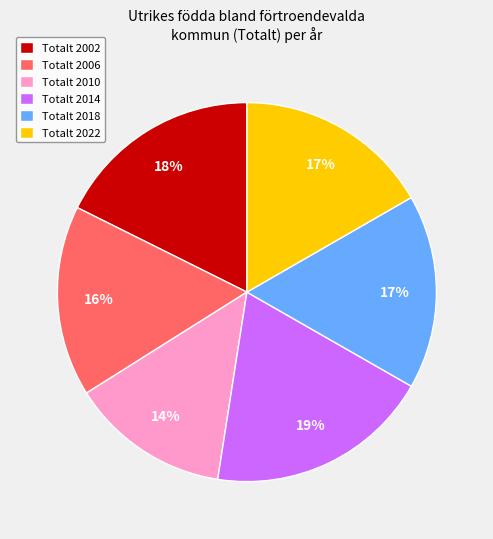

To the nearest percent, what is the combined percentage of Totalt 2006 and Totalt 2010?

30%